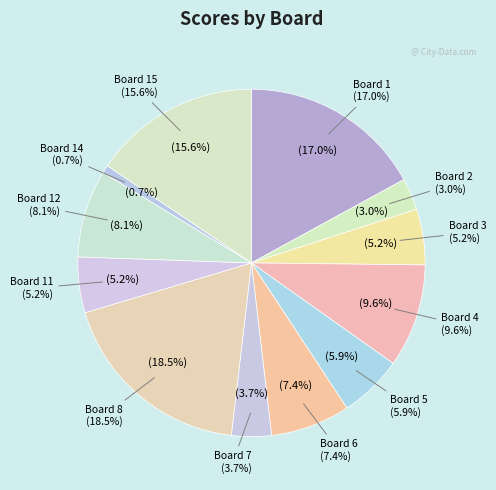

True or false: Board 10 accounts for 0% of the total.

True